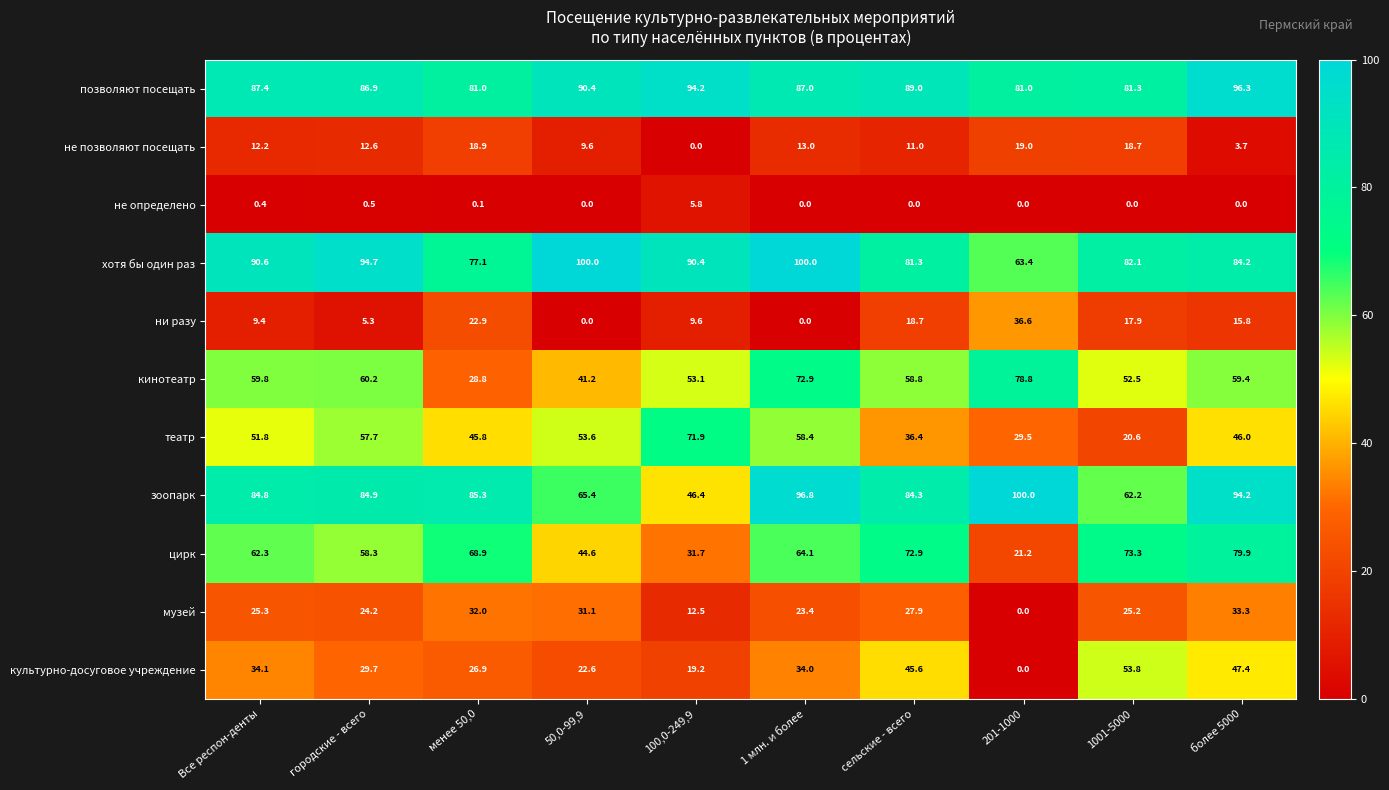

Where does the не позволяют посещать series first go above 12?

Все респон-денты